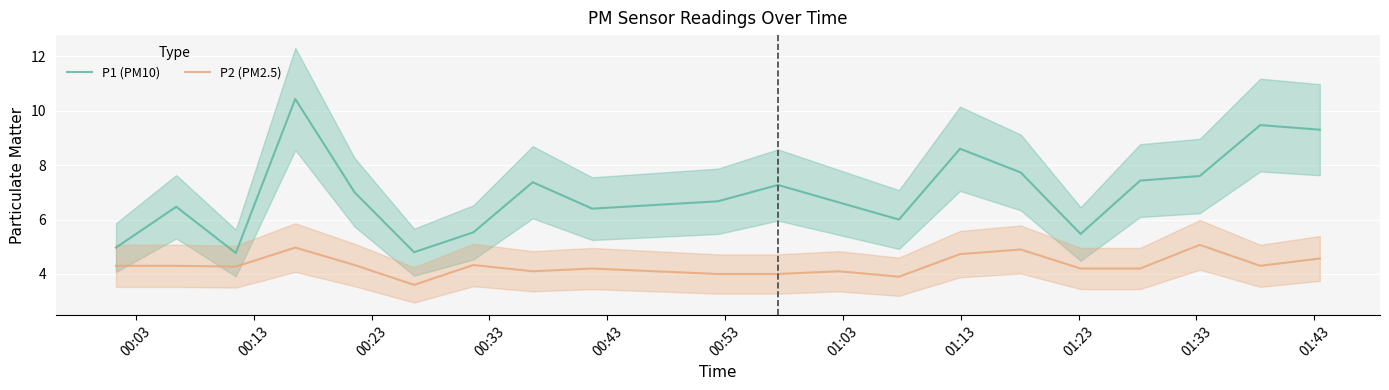

What is the lowest value of the P2 (PM2.5) series?

3.6